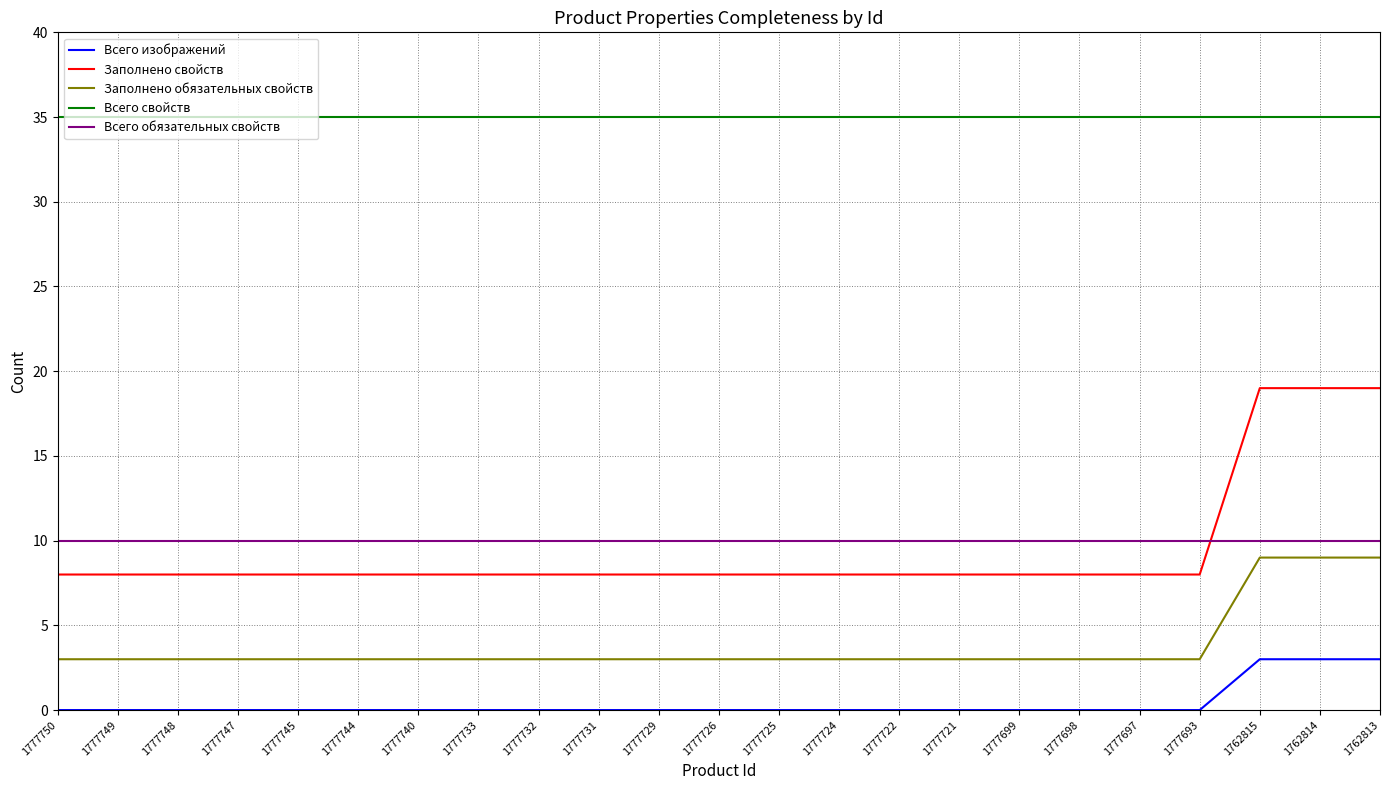

Which series has the largest range (max minus min)?

Заполнено свойств